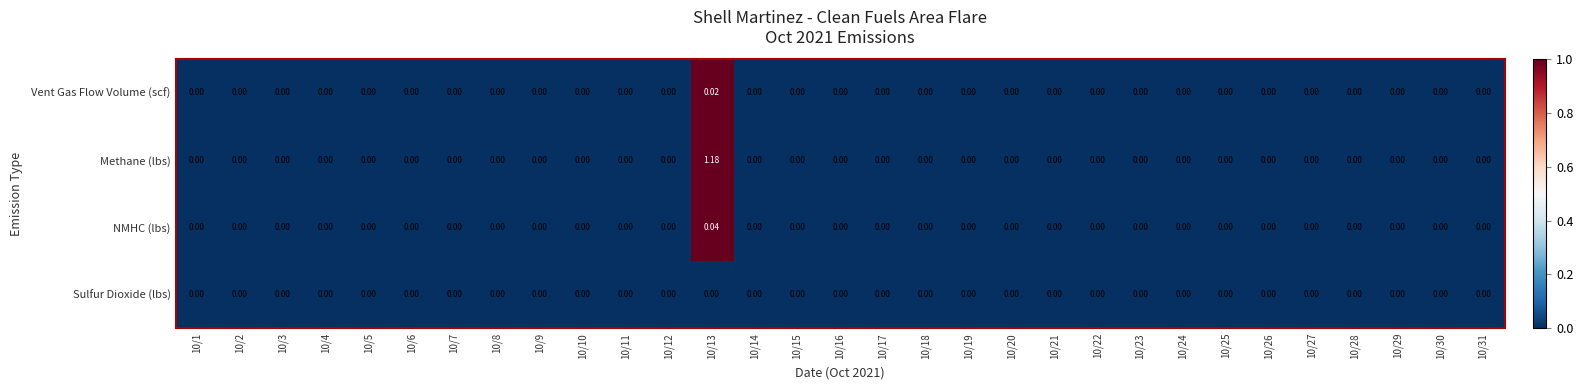

How many series are shown in this chart?

4